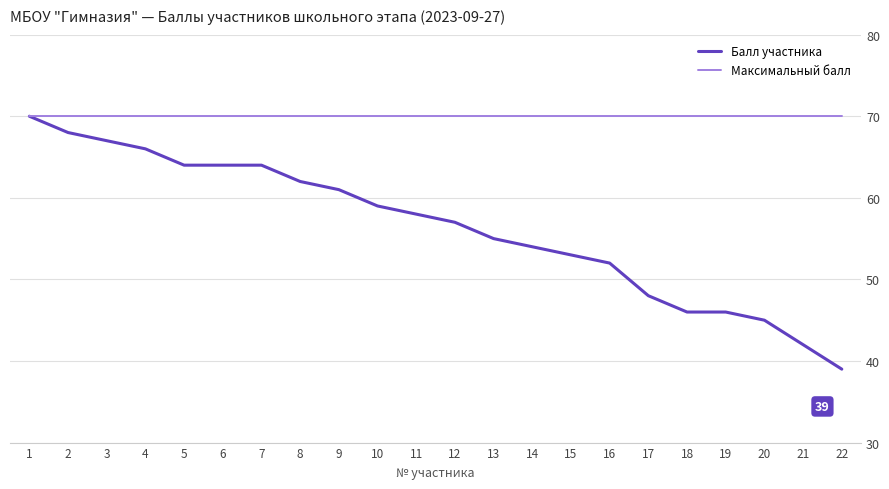

How many distinct data groups are displayed?

2